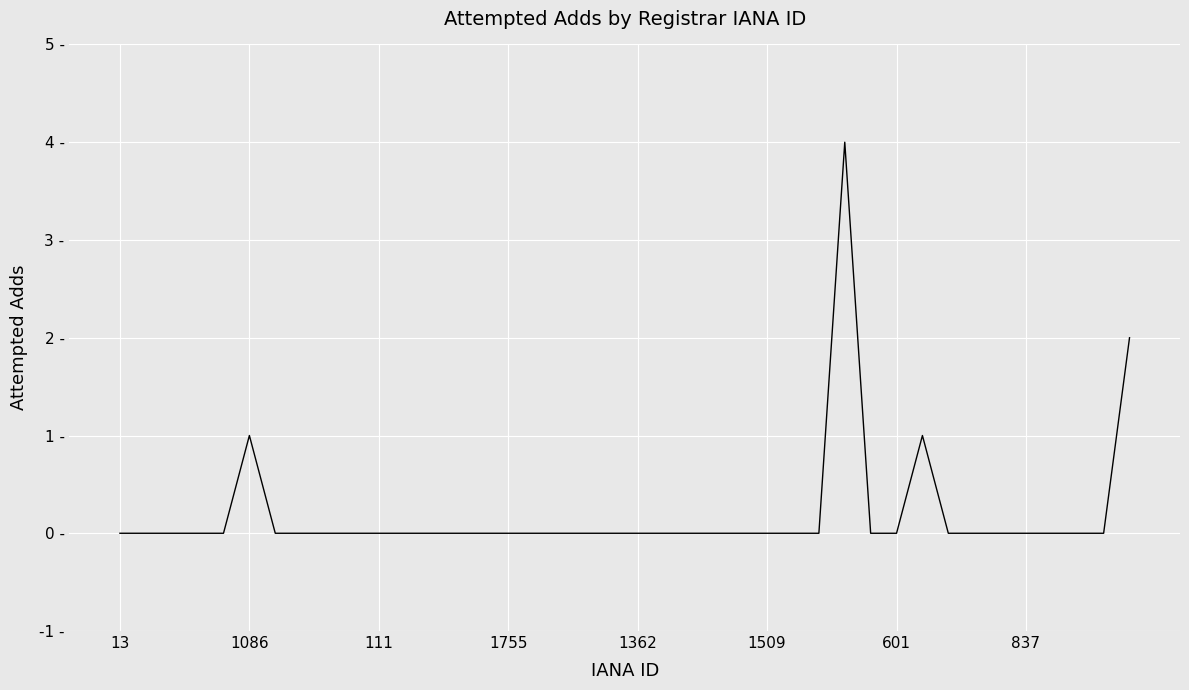

Is this an area chart (filled region under the line)?

No